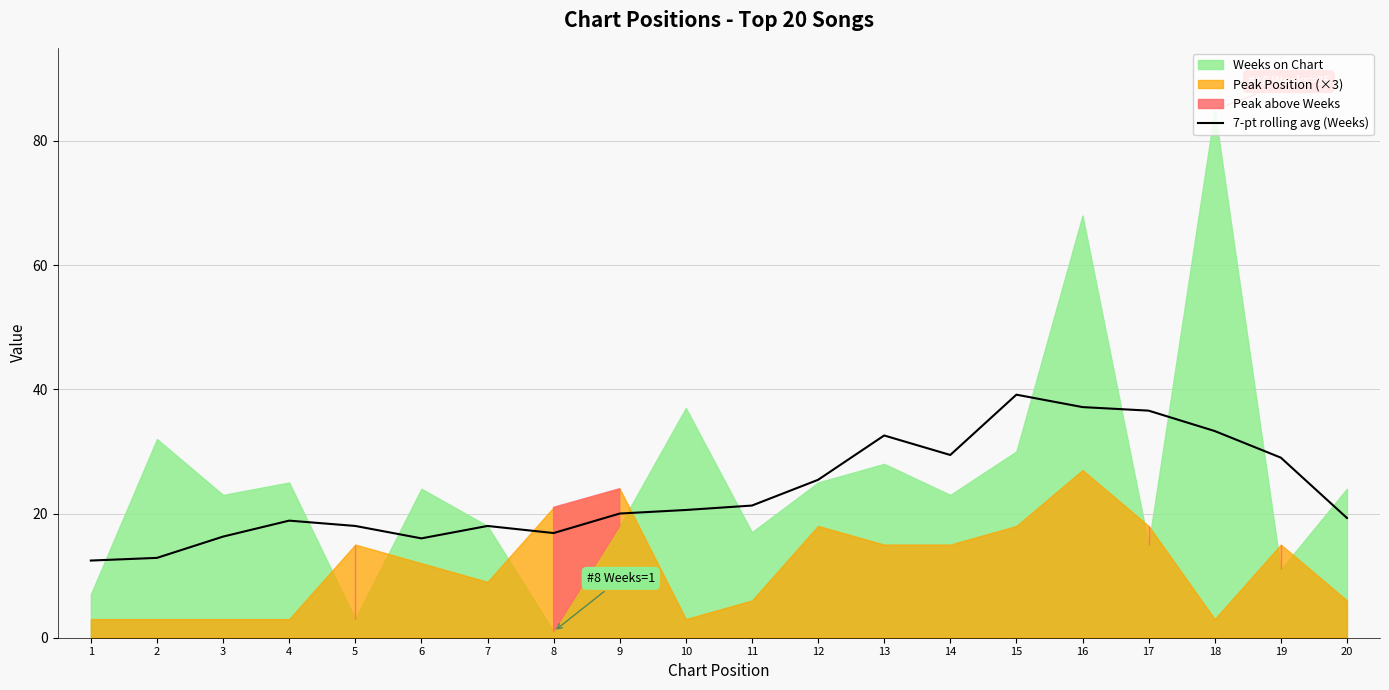

True or false: 7-pt rolling avg (Weeks) has a value of 16.3 at 3.

True